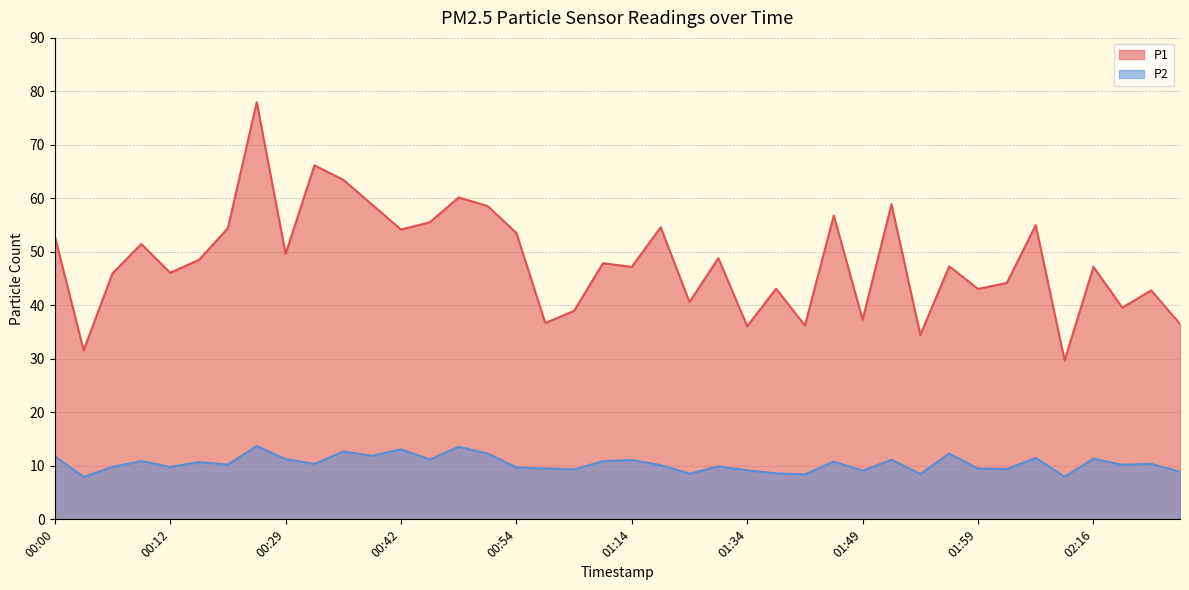

True or false: P1 and P2 cross at least once.

False